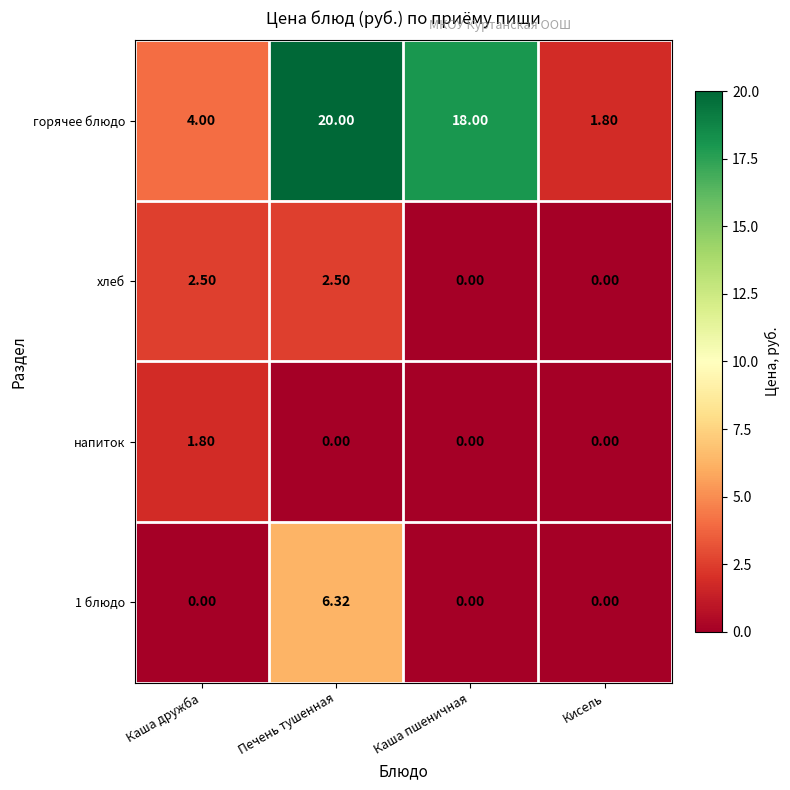

What is the difference between the highest and lowest values at Кисель?

1.8